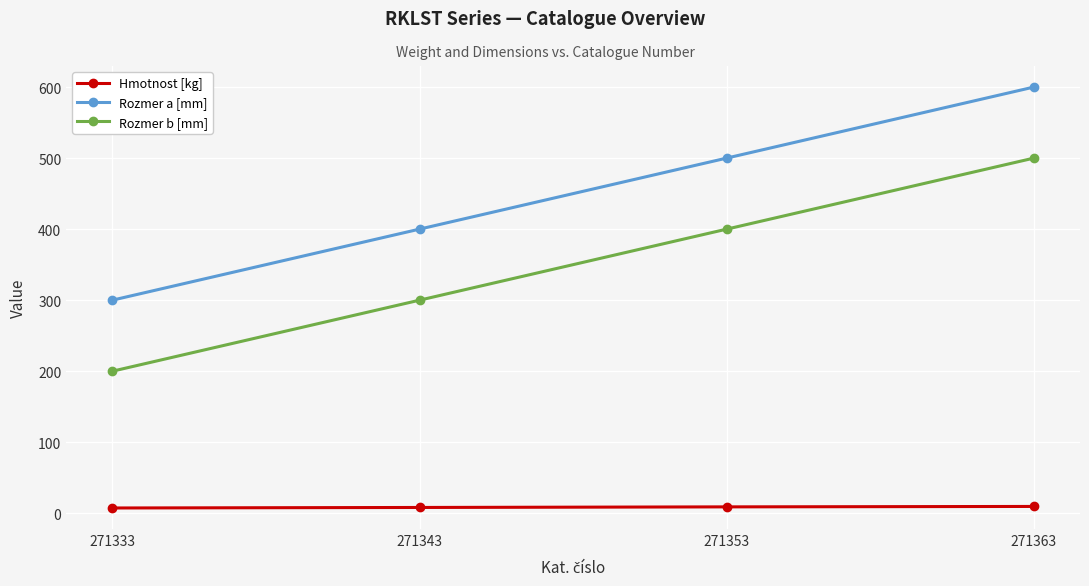

True or false: Rozmer b [mm] has more than 1 interior local peaks.

False